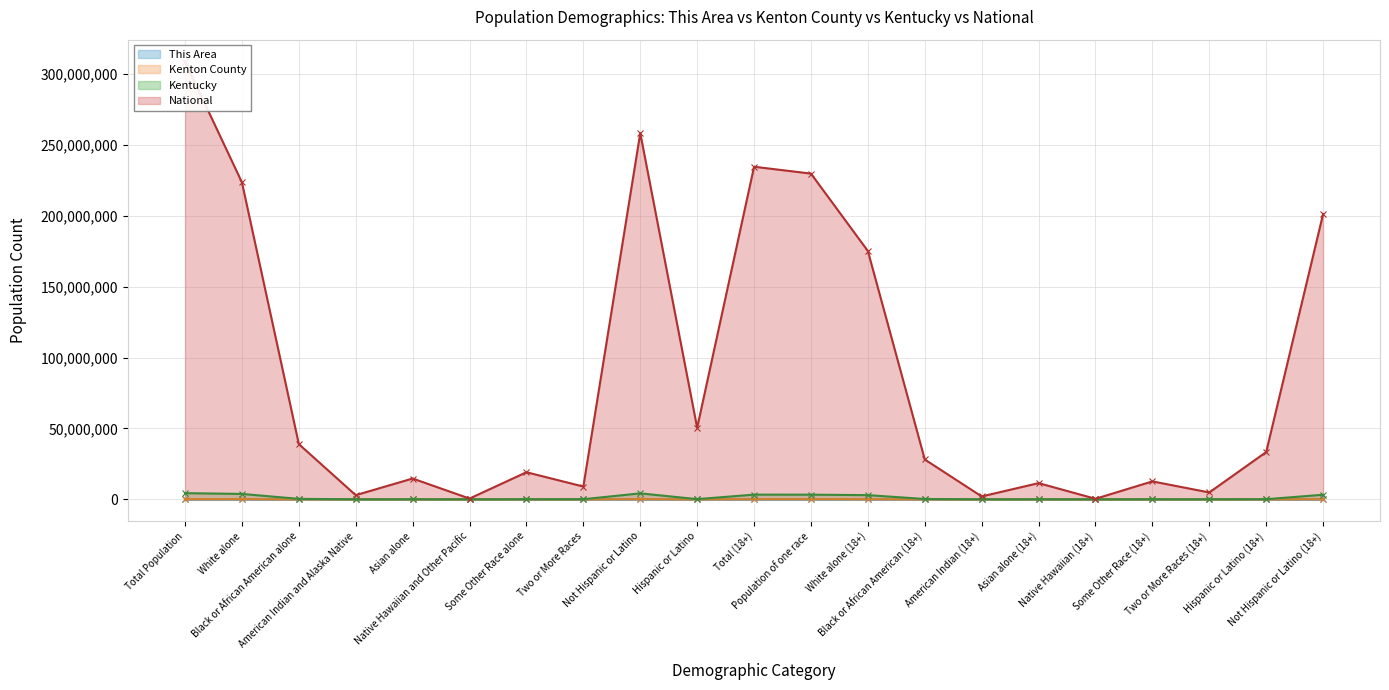

At which category is the sum across all series the highest?

Total Population